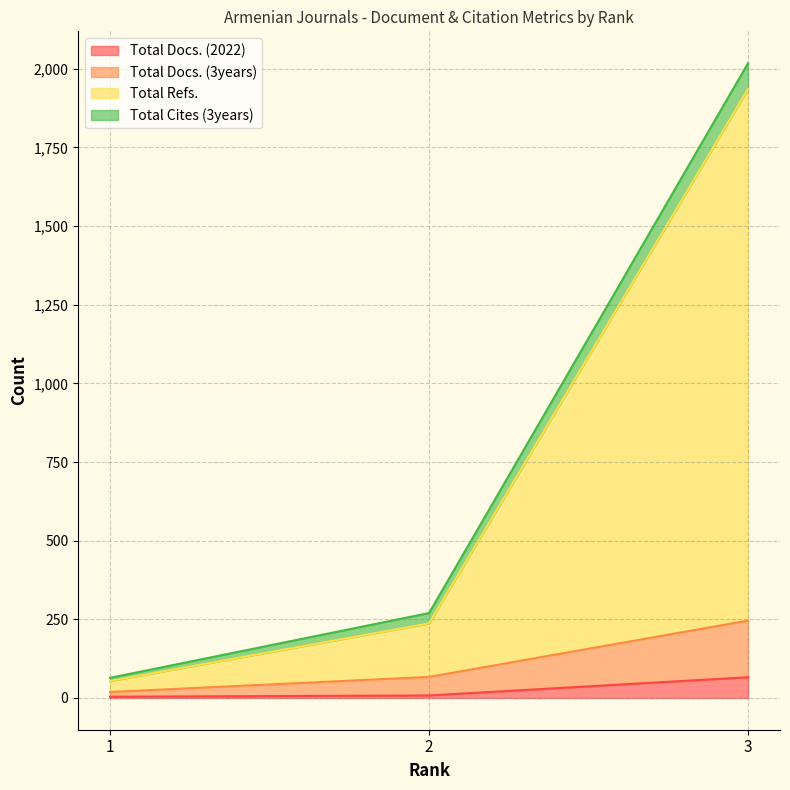

At which label is Total Docs. (2022) closest to 35?

2